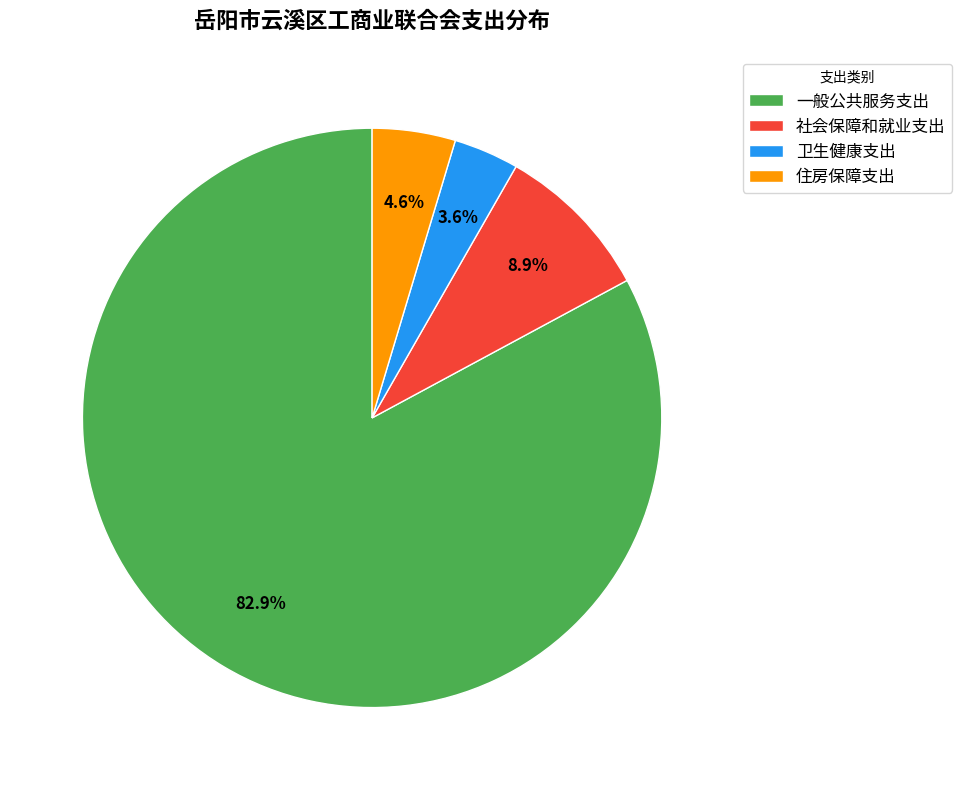

Which slice is the largest?

一般公共服务支出